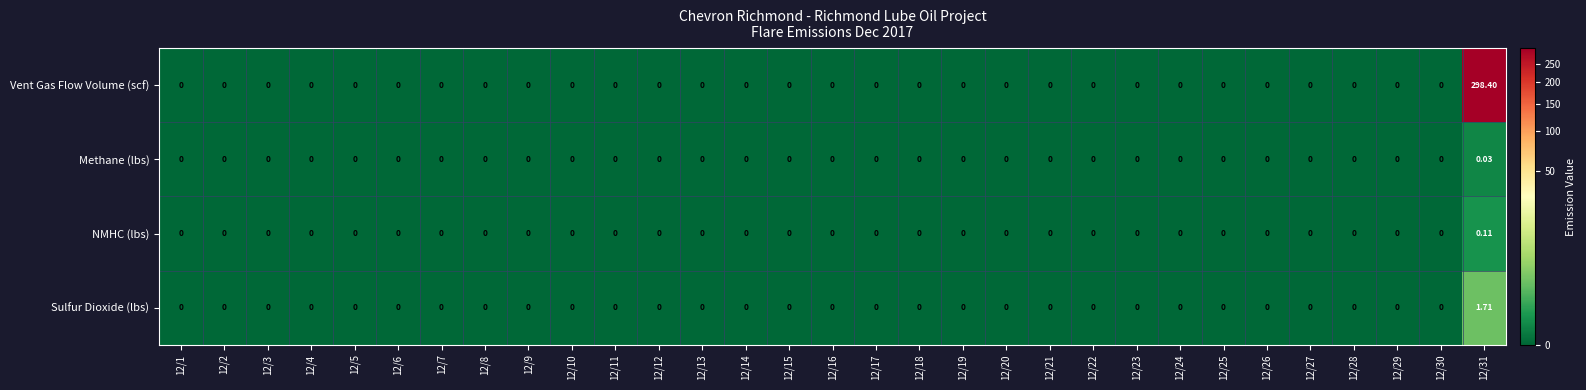

Which series has the widest spread of values?

Vent Gas Flow Volume (scf)